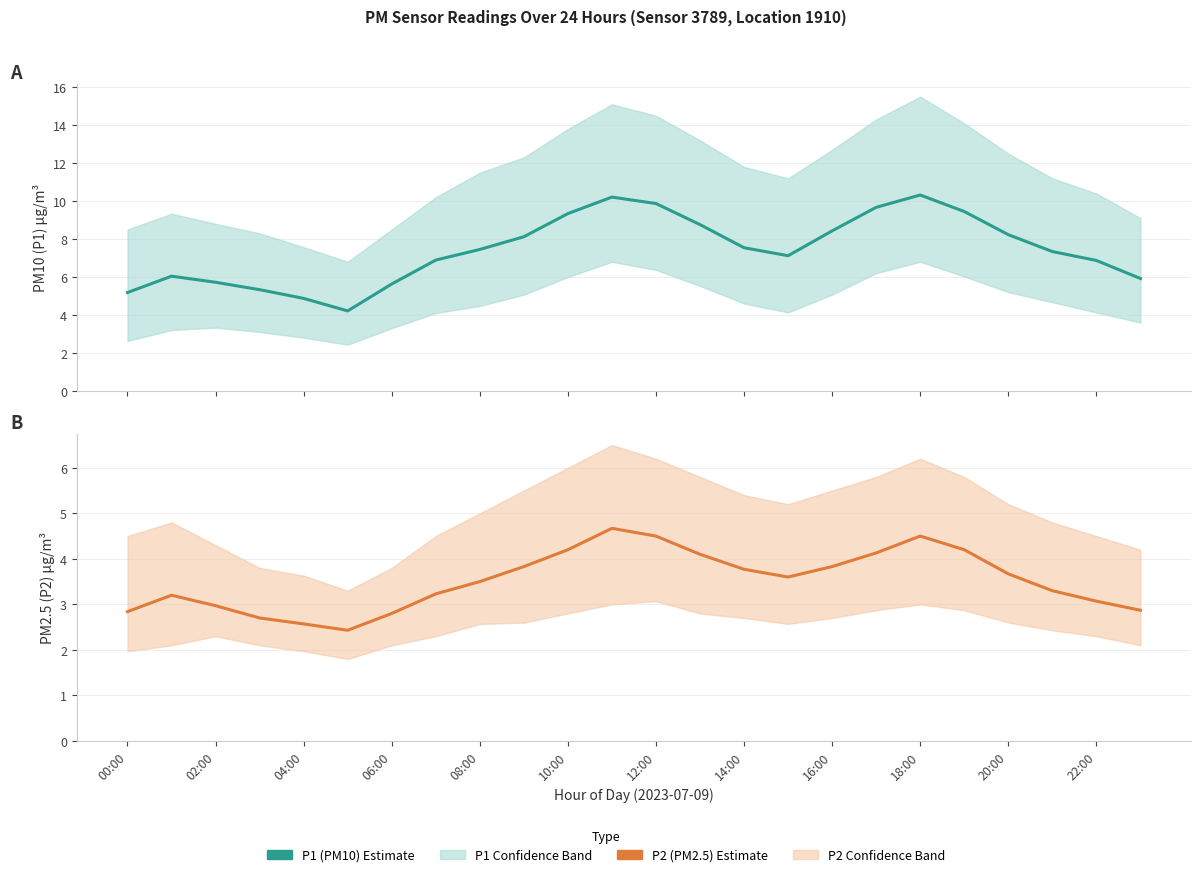

What is the lowest value of the P2 (PM2.5) estimate series?

2.4